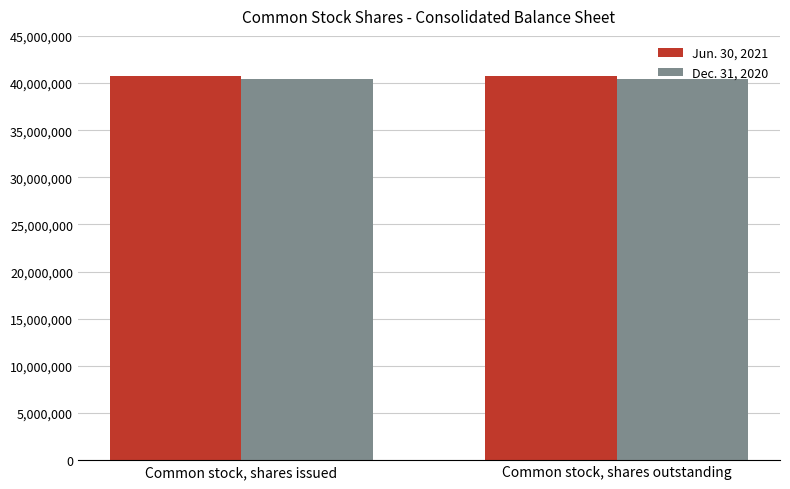

What is the average value of the Dec. 31, 2020 series?

40453462